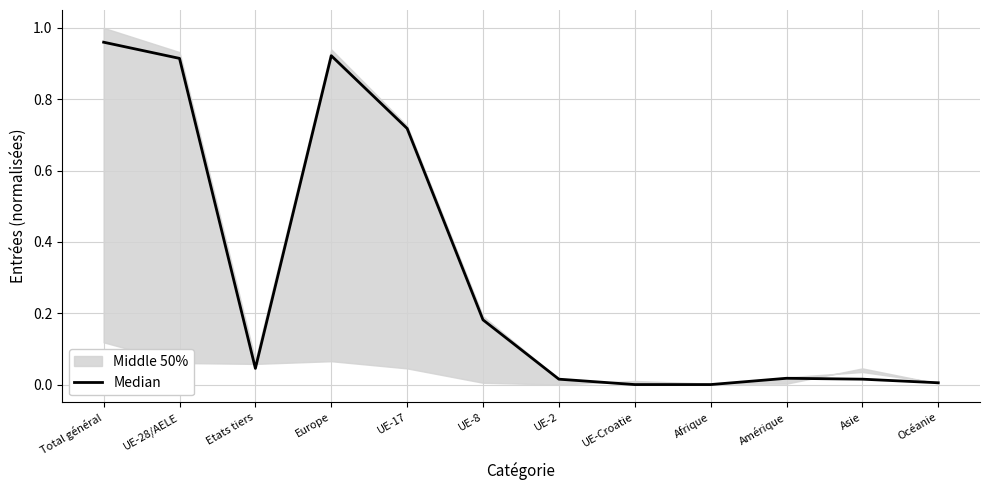

At which category does the data reach its first local peak?

Europe